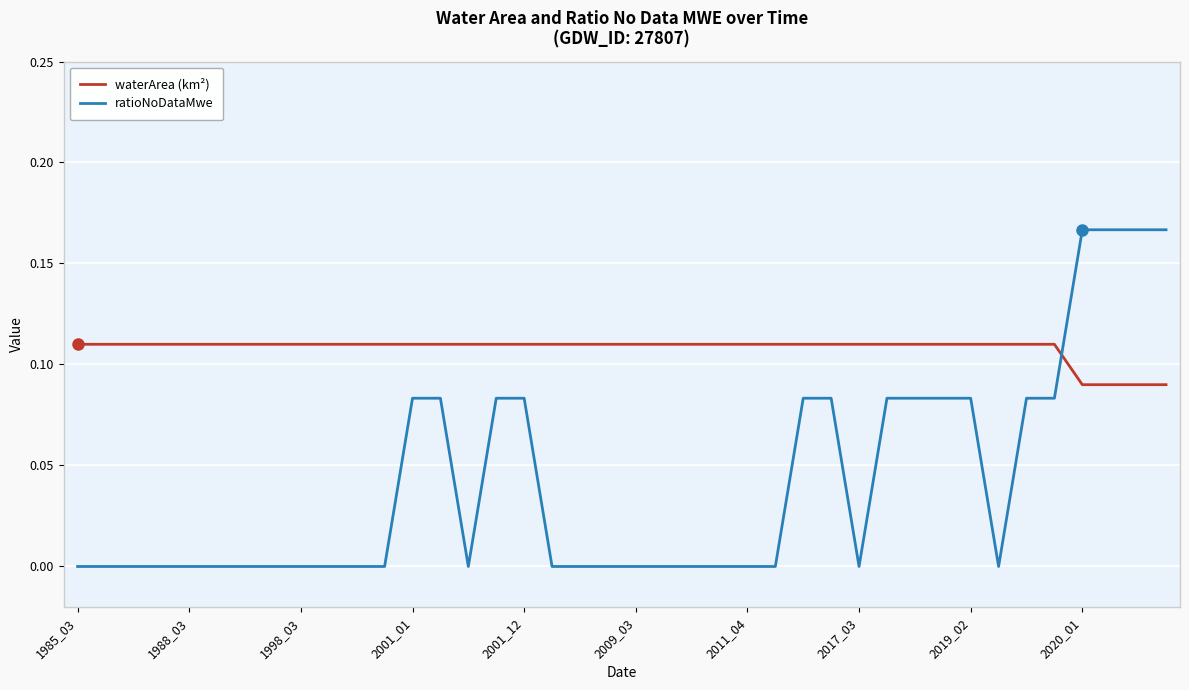

After their last crossing, which series has the higher values: ratioNoDataMwe or waterArea (km²)?

ratioNoDataMwe